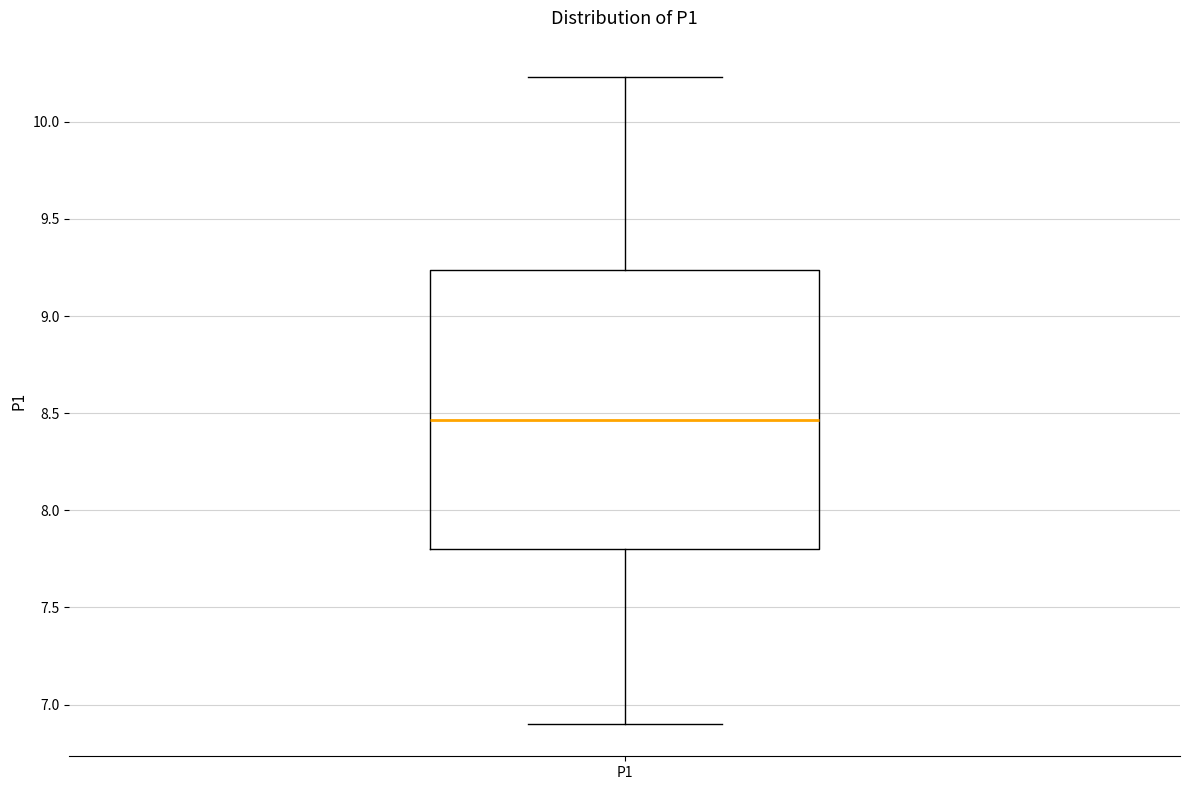

Read this box plot against the y-axis: the position of the median line, the range covered by the box, and the ends of both whiskers. The values are not printed on the chart, so give them approximately, as read against the axis.

median 8.45, box 7.80 to 9.25, whiskers 6.90 to 10.25